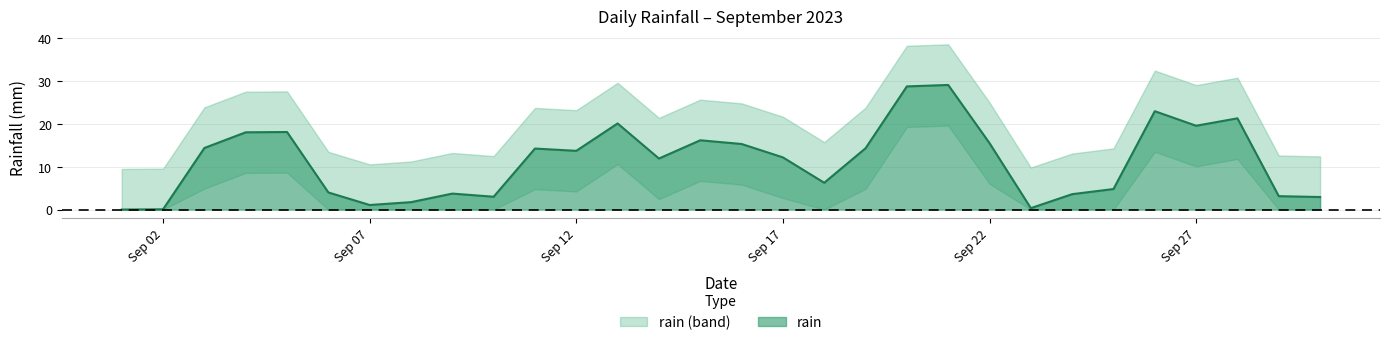

Where is the first local maximum?

2023-09-04